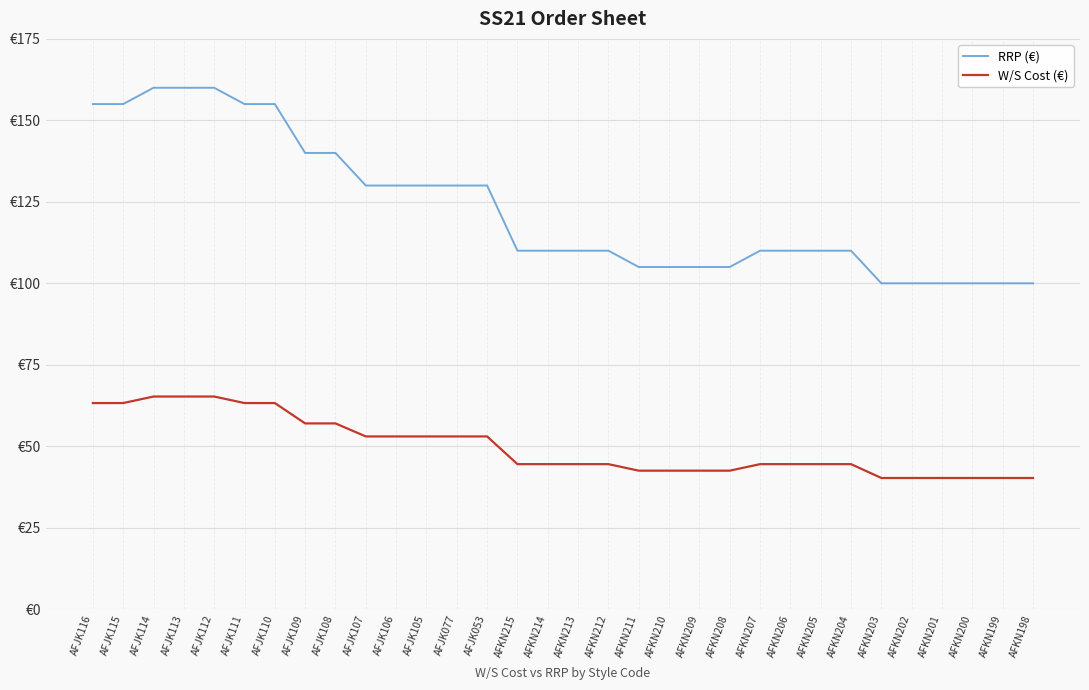

What is the sum of the W/S Cost (€) values at AFJK113 and AFJK105?

118.2